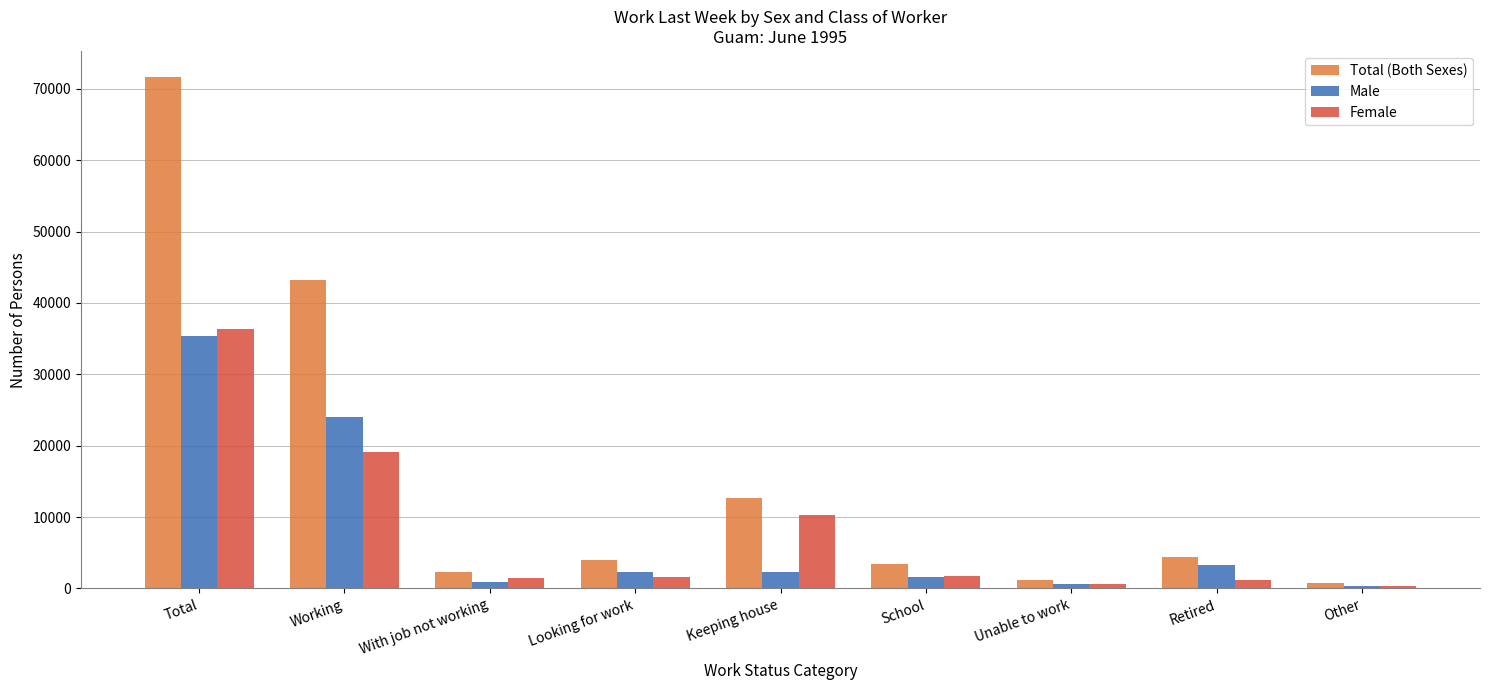

Which series has the largest range (max minus min)?

Total (Both Sexes)